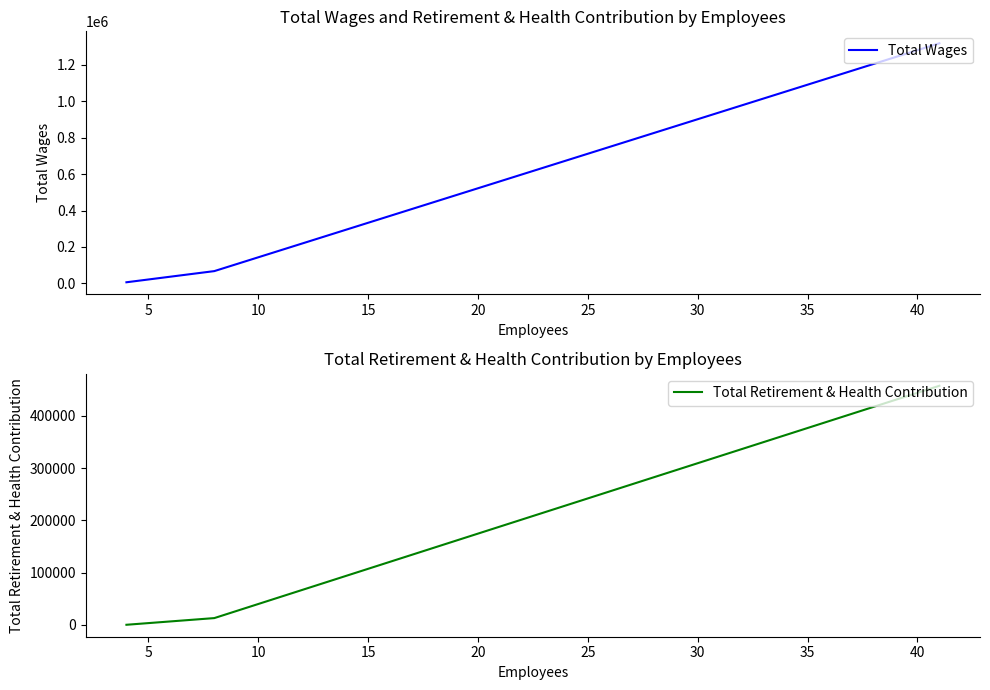

How many series are shown in this chart?

2